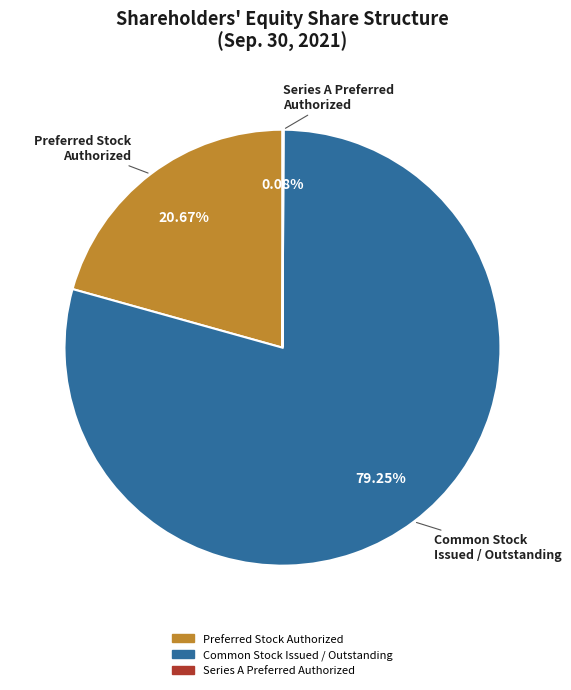

Does any single category account for the majority?

Yes